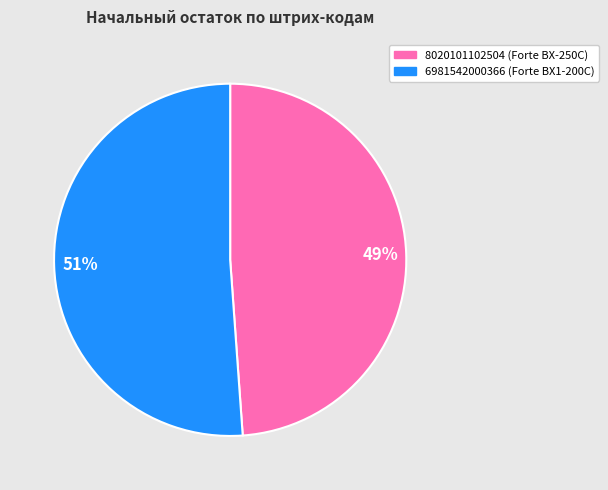

Rank the categories by value from highest to lowest.

51%, 49%